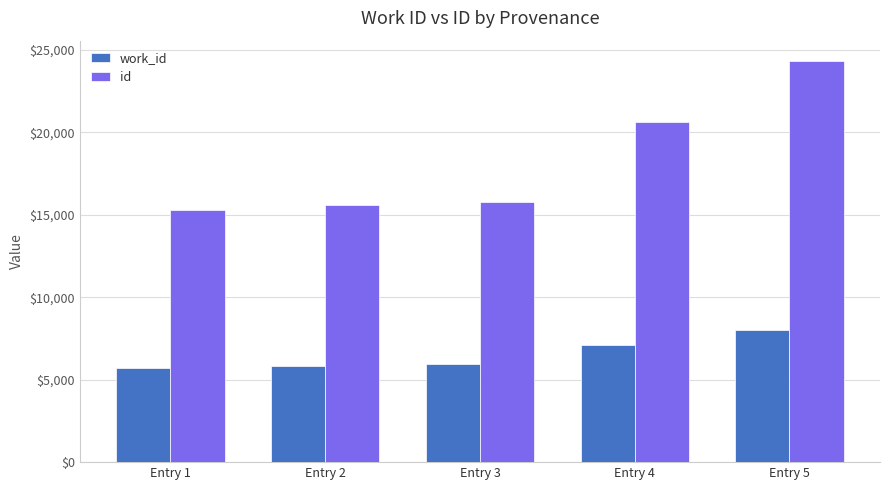

What are all the series names shown in the legend?

work_id, id